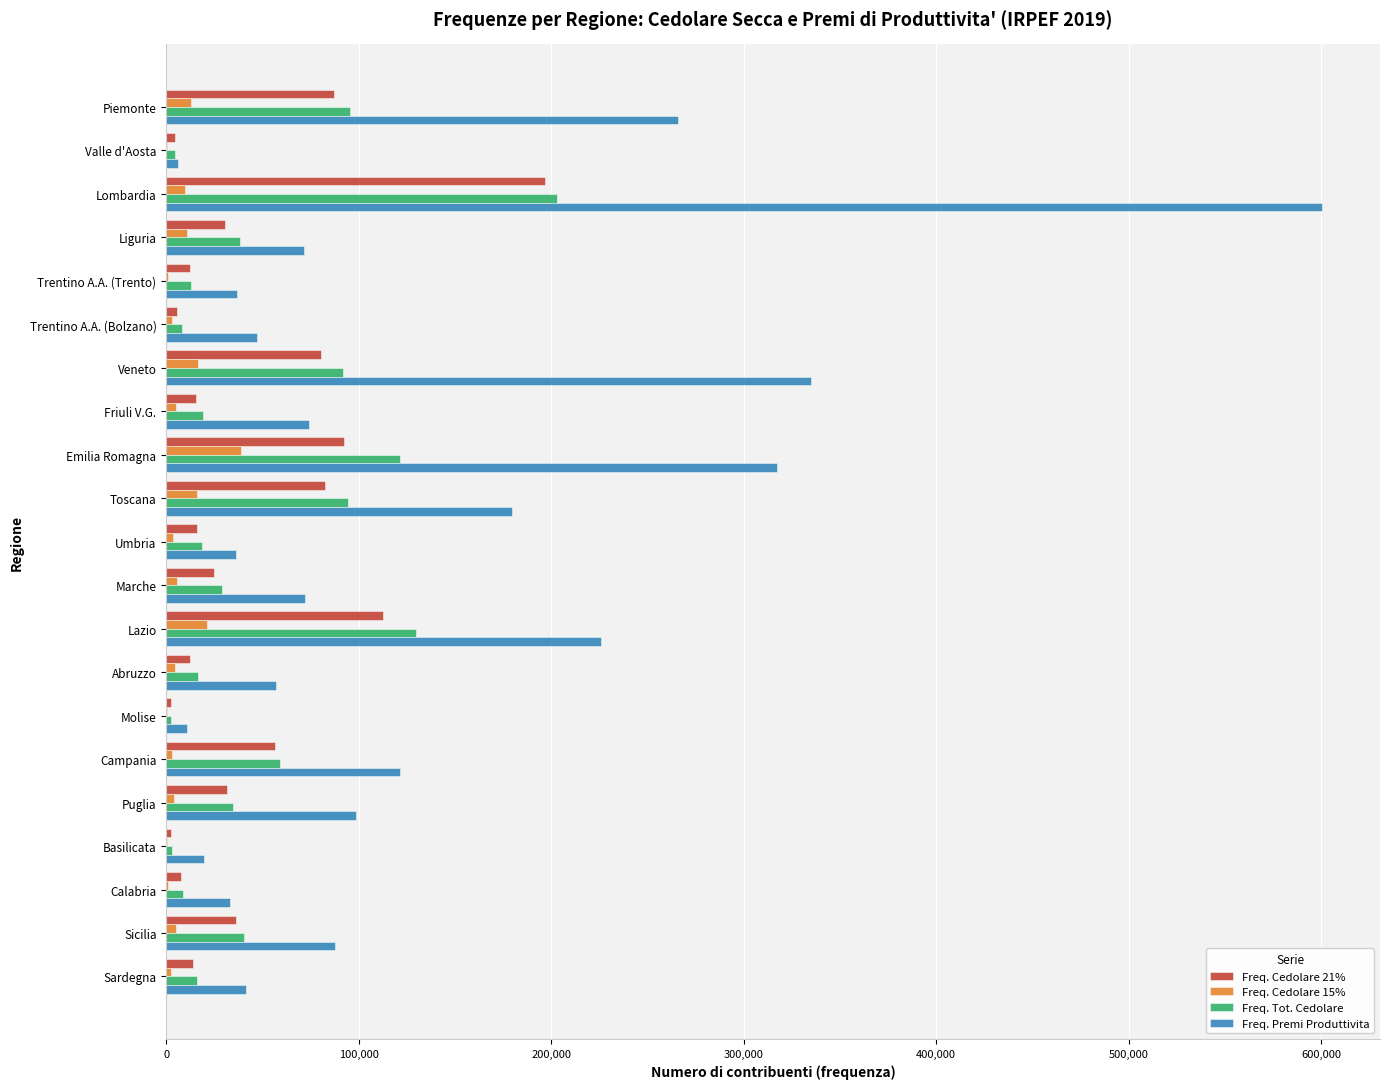

Is it true that Freq. Tot. Cedolare equals 161540 at Piemonte?

False